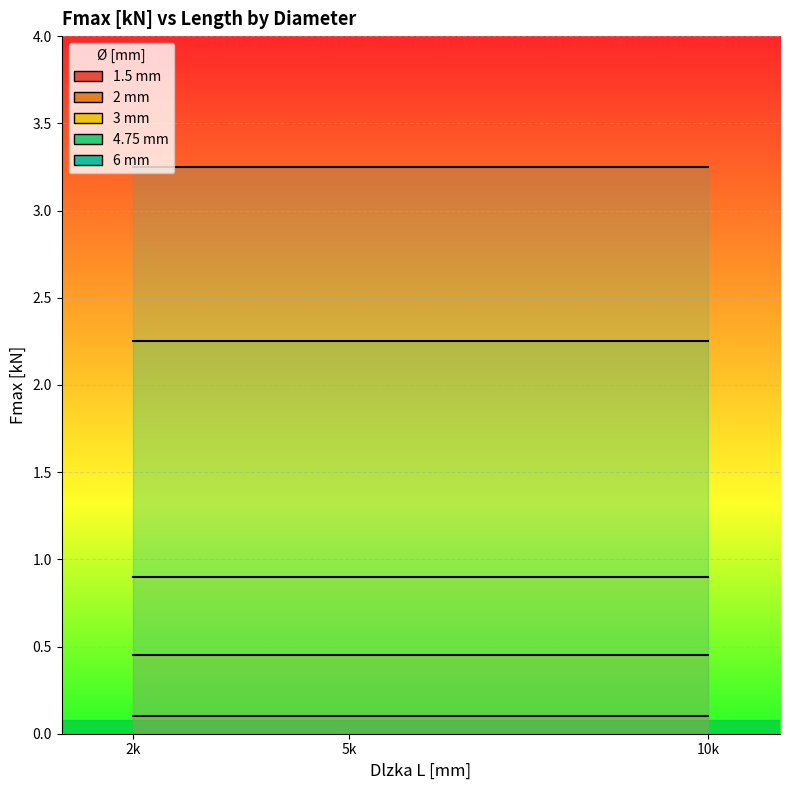

Which category has the highest value in the Rozmer Ø [mm] series?

2000